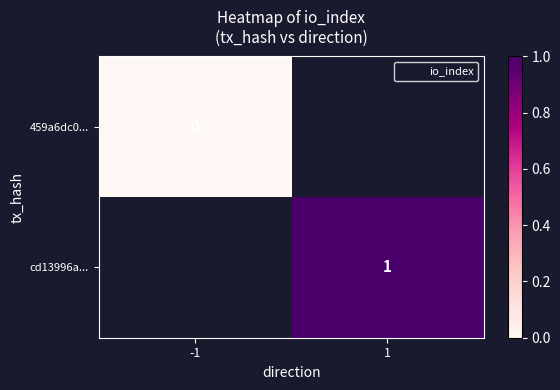

Which has a higher value, -1 or 1?

1